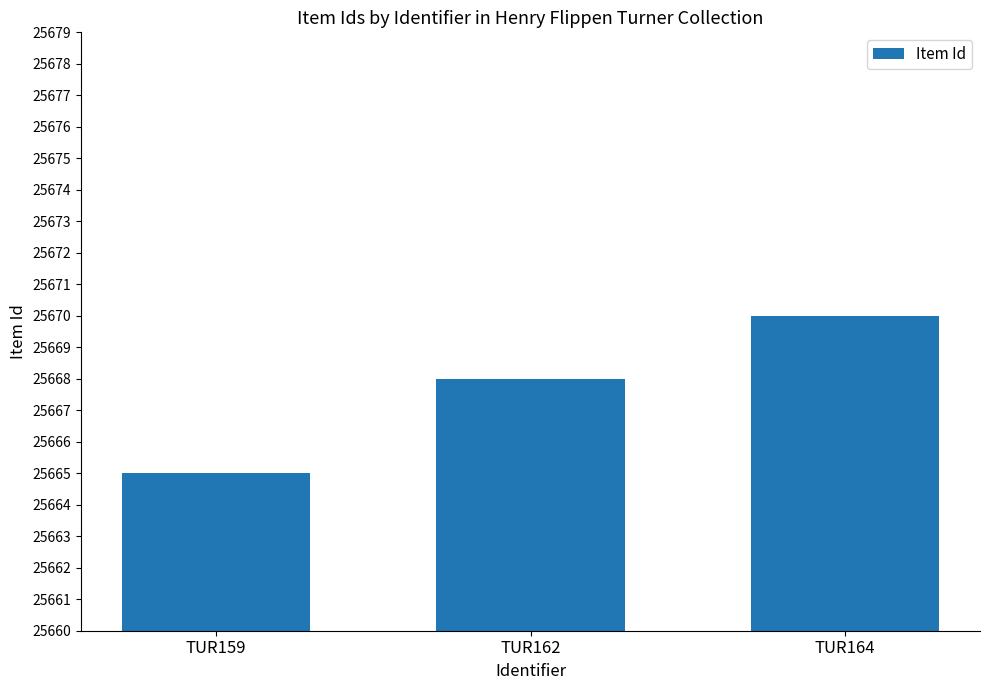

What is the average value?

25668